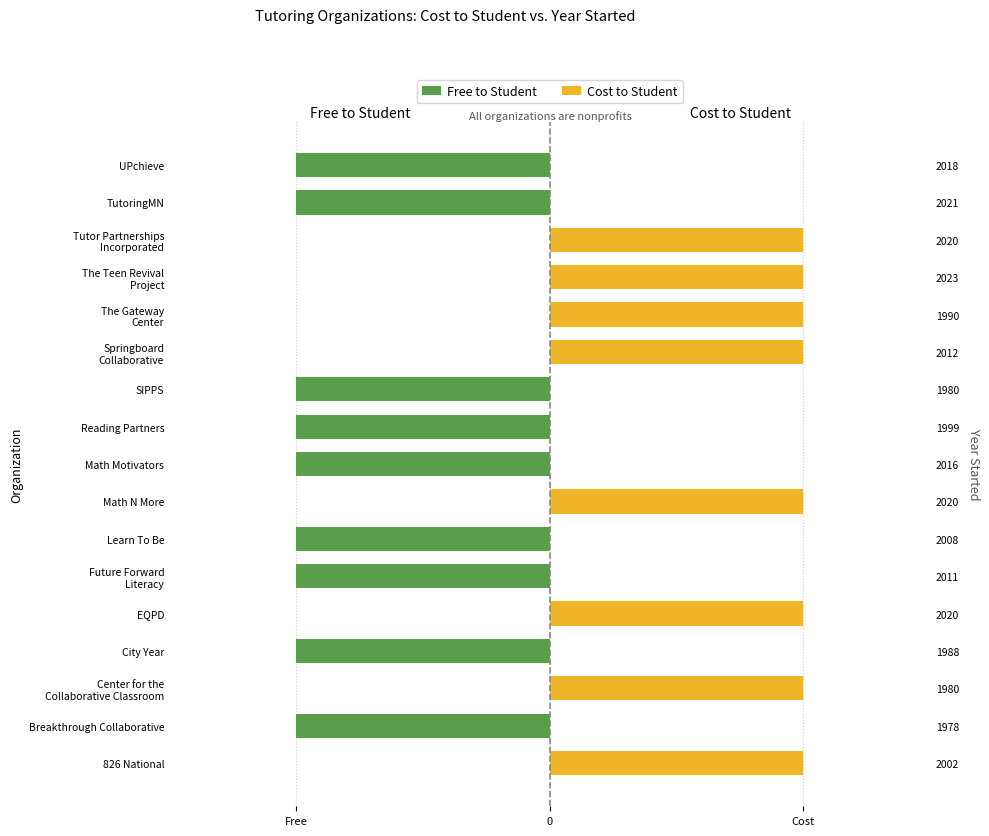

The Free to Student series shows 0 at TutoringMN. True or false?

False